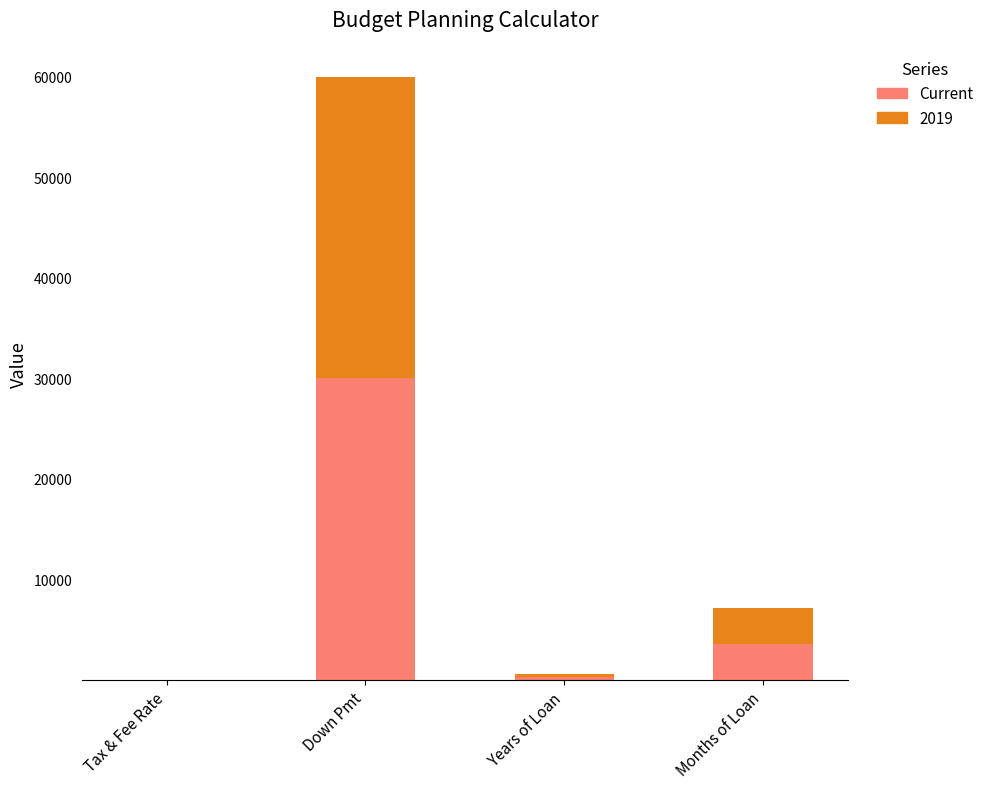

Read the Current value at Down Pmt.

30000.0